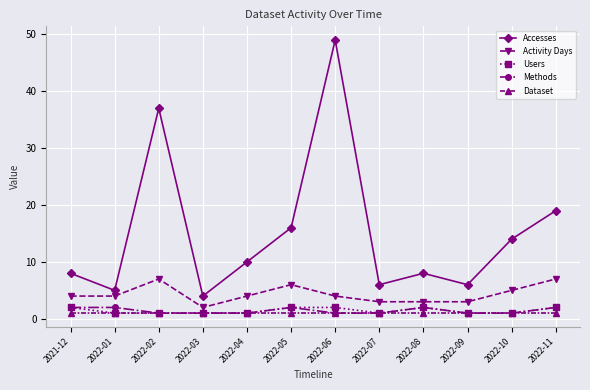

How many data points in Accesses are less than 10?

6